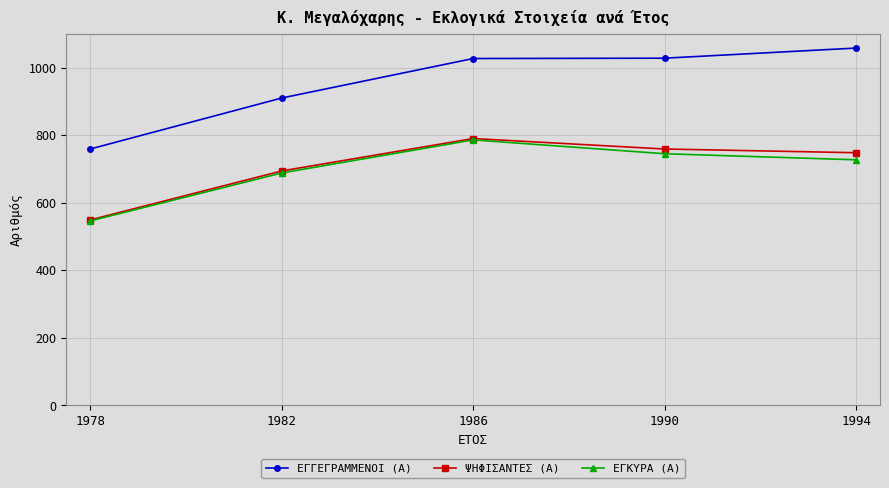

True or false: ΕΓΓΕΓΡΑΜΜΕΝΟΙ (Α) and ΕΓΚΥΡΑ (Α) cross at least once.

False